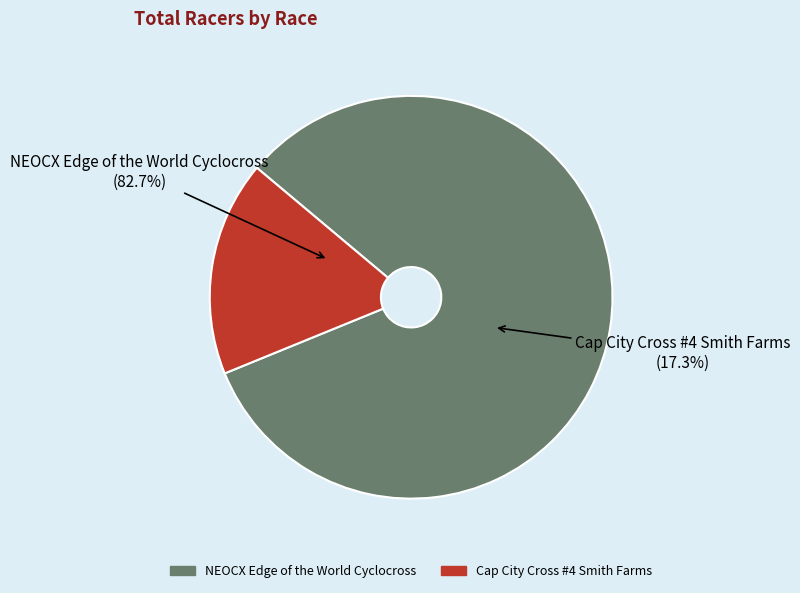

What percentage is NOT represented by NEOCX Edge of the World Cyclocross?

17.3%